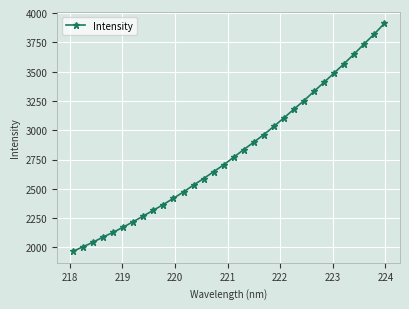

Does the chart have visible grid lines?

Yes